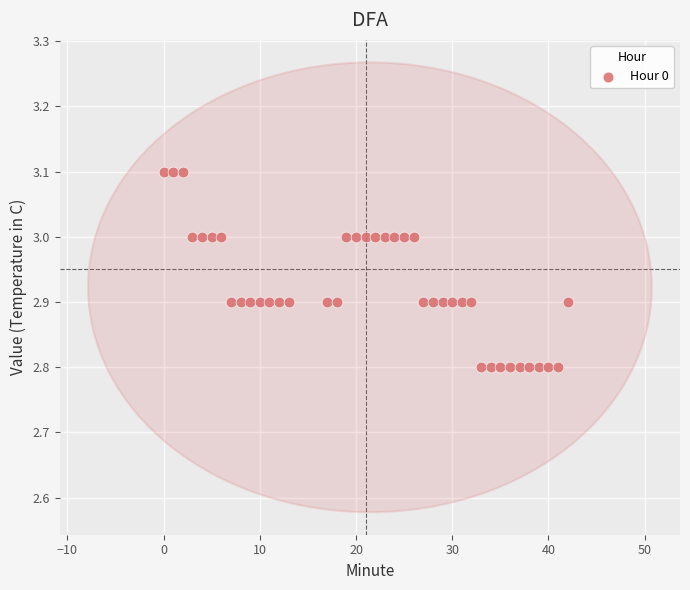

What is the range of Y values (max minus min)?

0.3